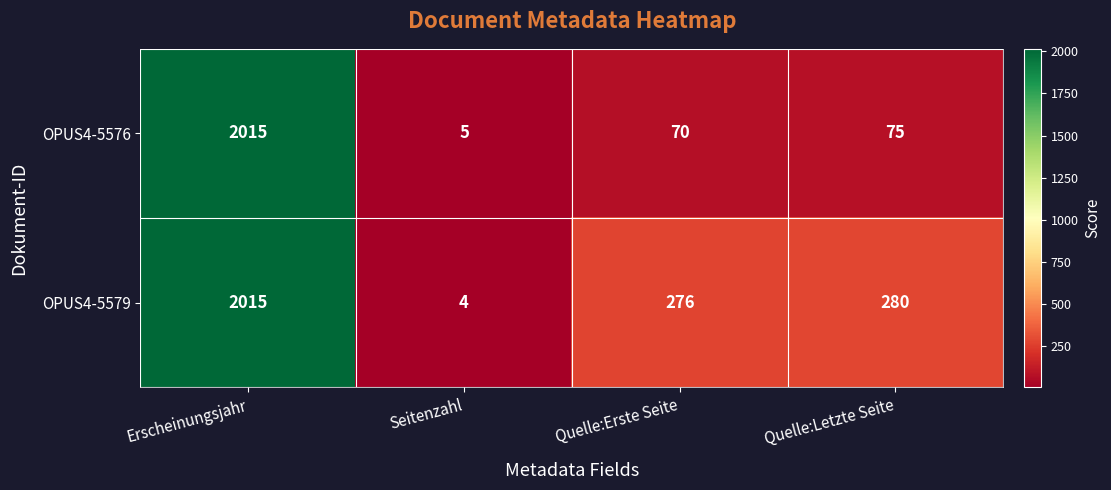

Is it true that OPUS4-5576 equals 3 at Seitenzahl?

False